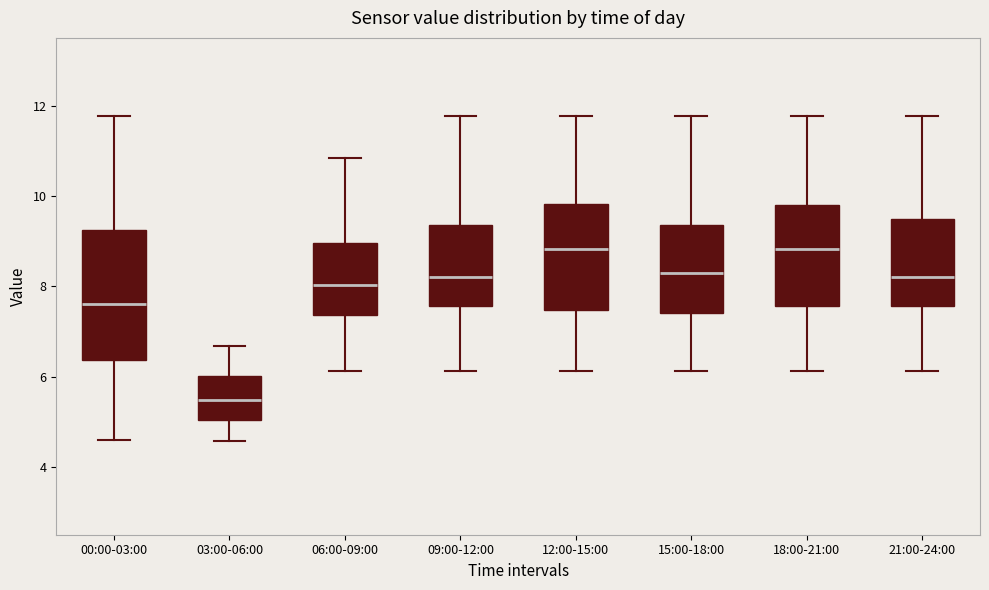

Which box is the tallest, from its lower edge to its upper edge?

00:00-03:00